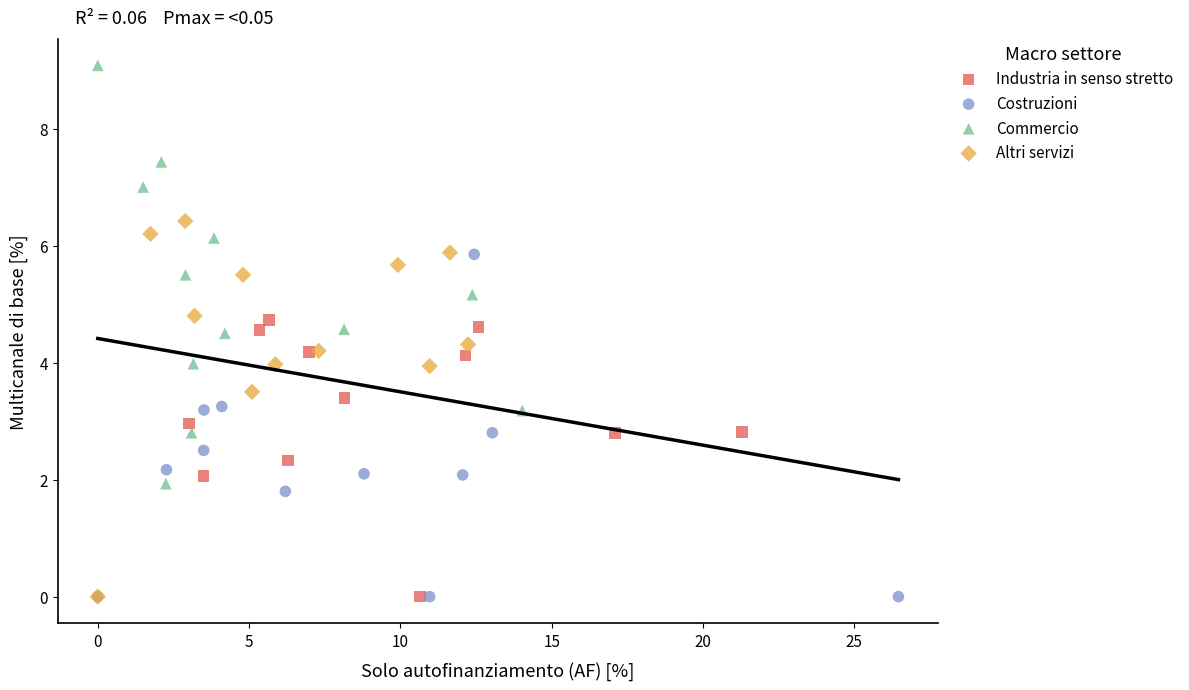

Which series contains the highest Y value?

Commercio